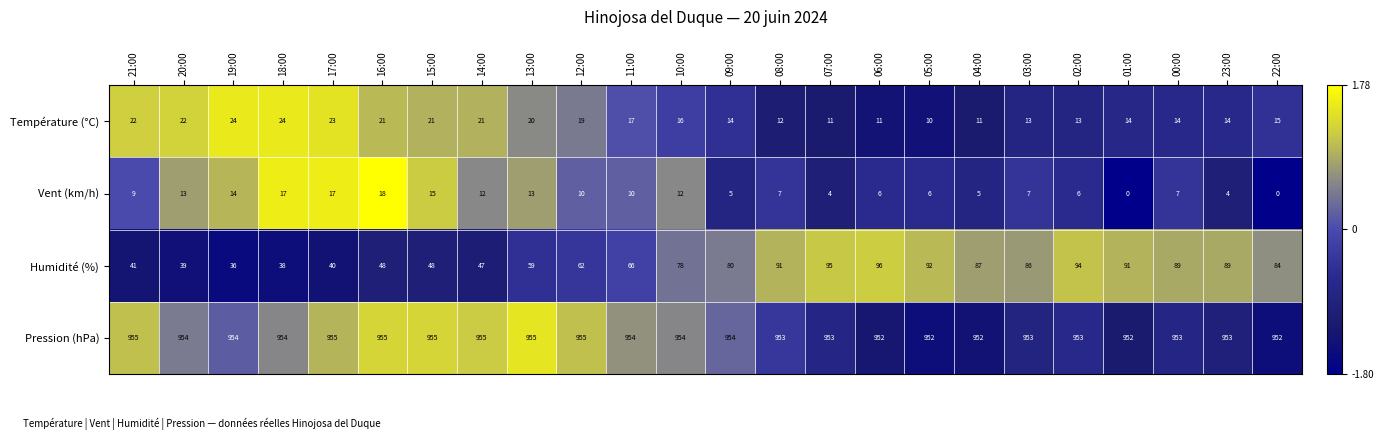

What is the difference between the highest and lowest values at 10:00?

942